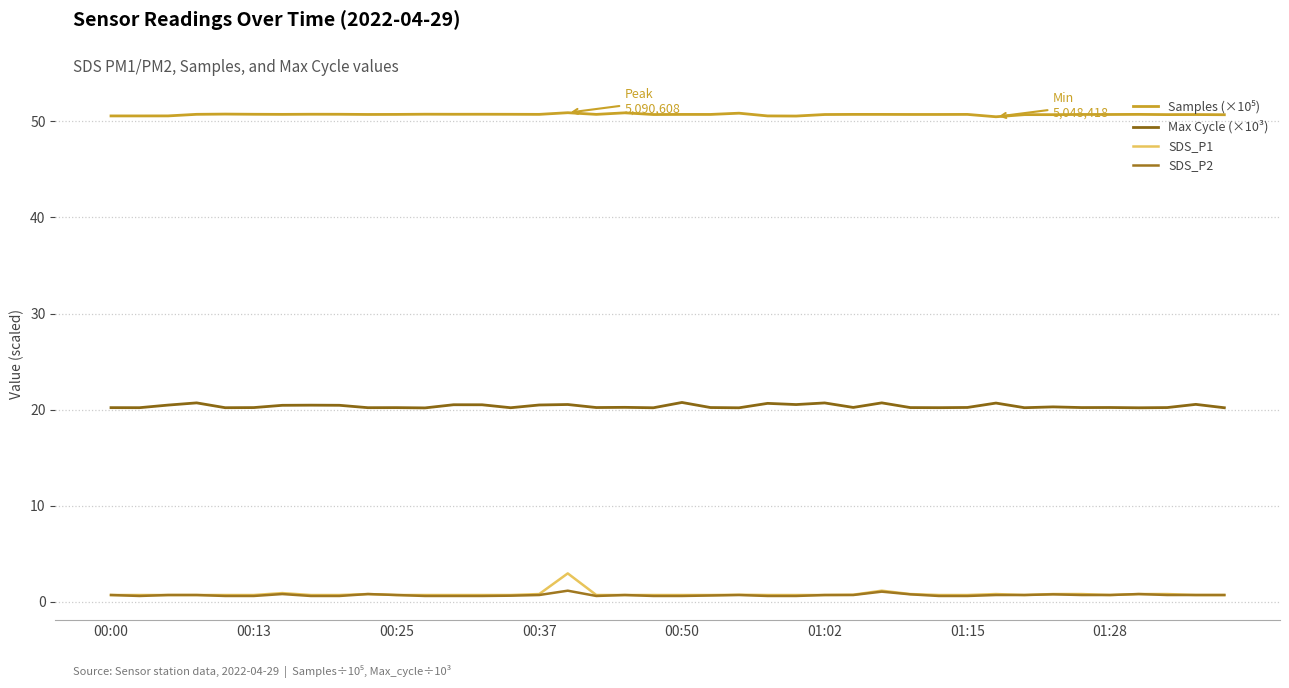

How many lines are shown in the chart?

4